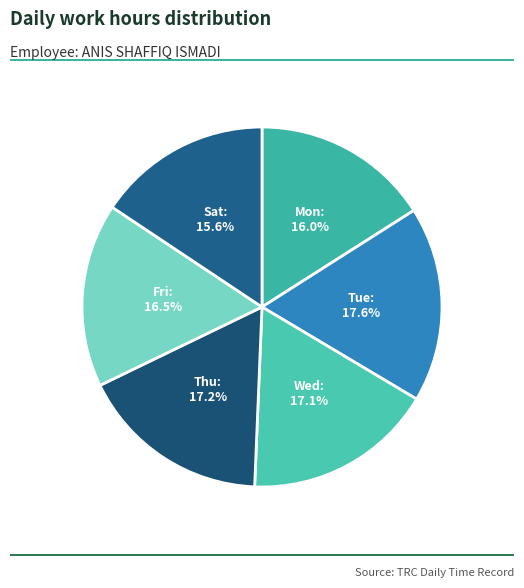

Is there any slice that represents more than half of the pie?

No